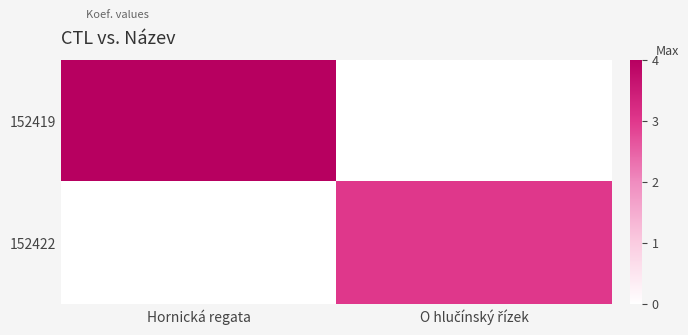

Rank the categories by 152419 value from highest to lowest.

Hornická regata, O hlučínský řízek